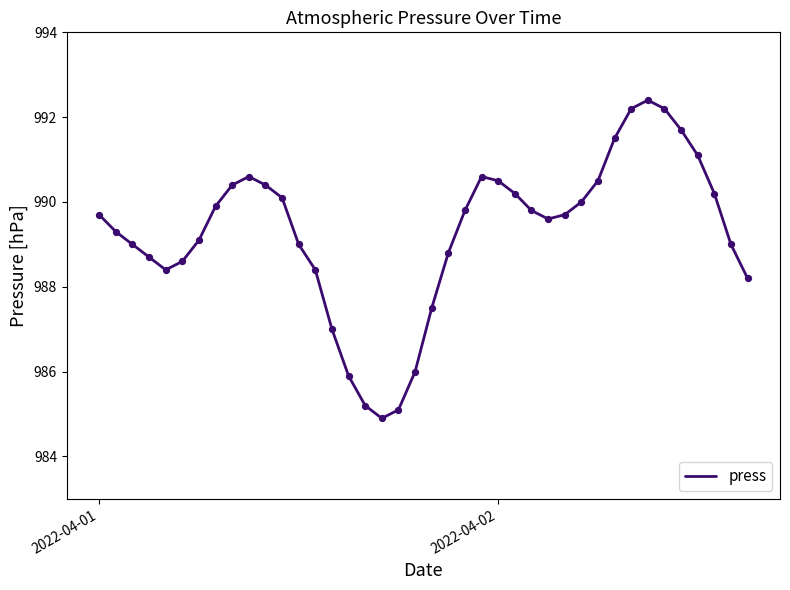

What is the smallest value displayed?

984.9